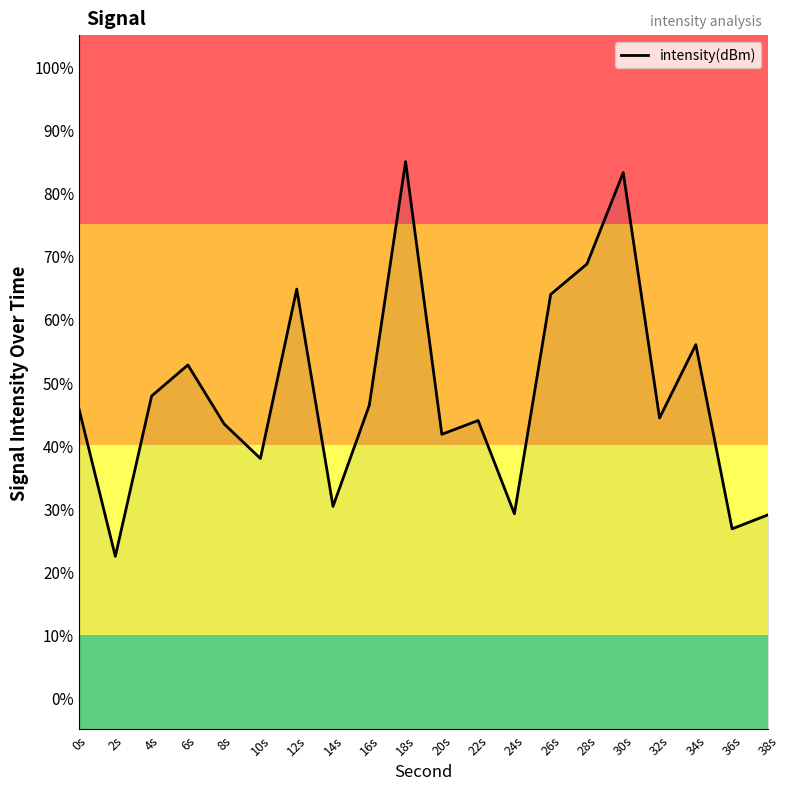

Rank the categories by value from lowest to highest.

2s, 36s, 38s, 24s, 14s, 10s, 20s, 8s, 22s, 32s, 0s, 16s, 4s, 6s, 34s, 26s, 12s, 28s, 30s, 18s